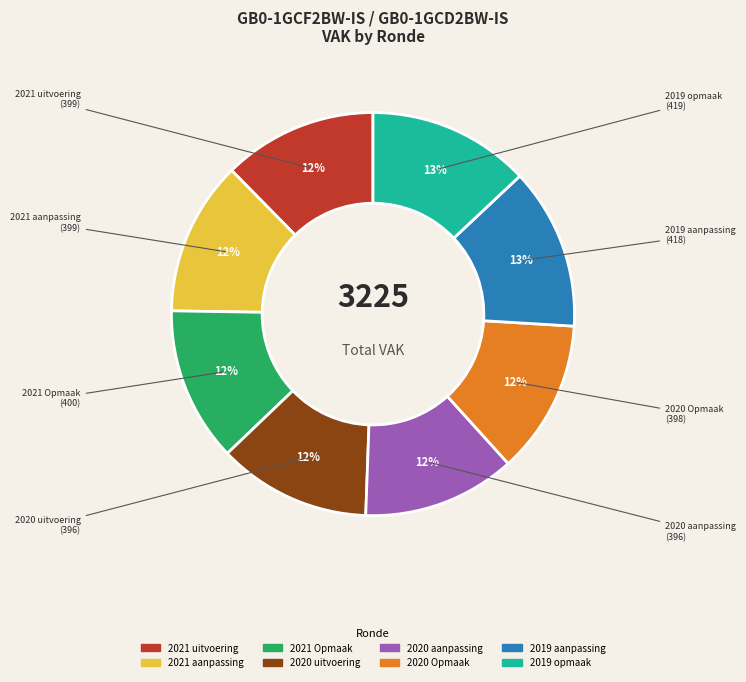

What percentage is the 2020 aanpassing slice, to the nearest percent?

12%